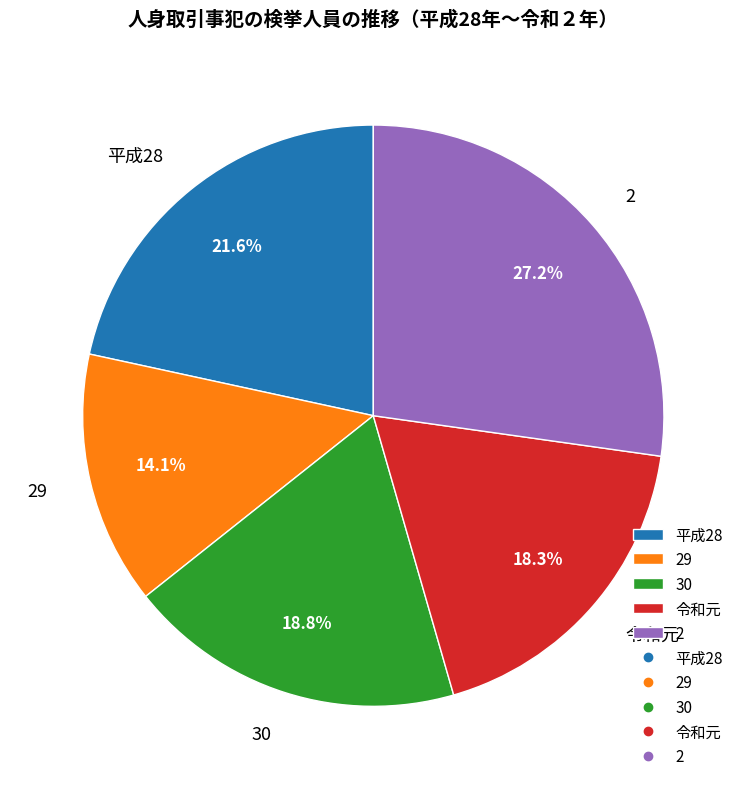

True or false: 30 accounts for 19% of the total.

True